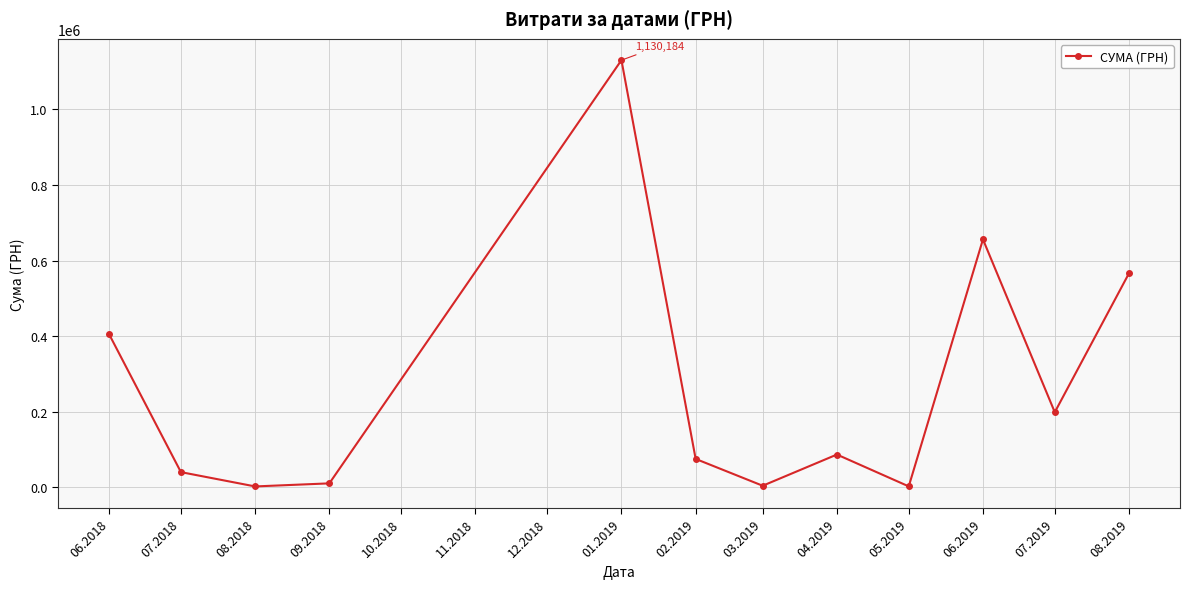

How many points are higher than both their immediate neighbors (excluding endpoints)?

3